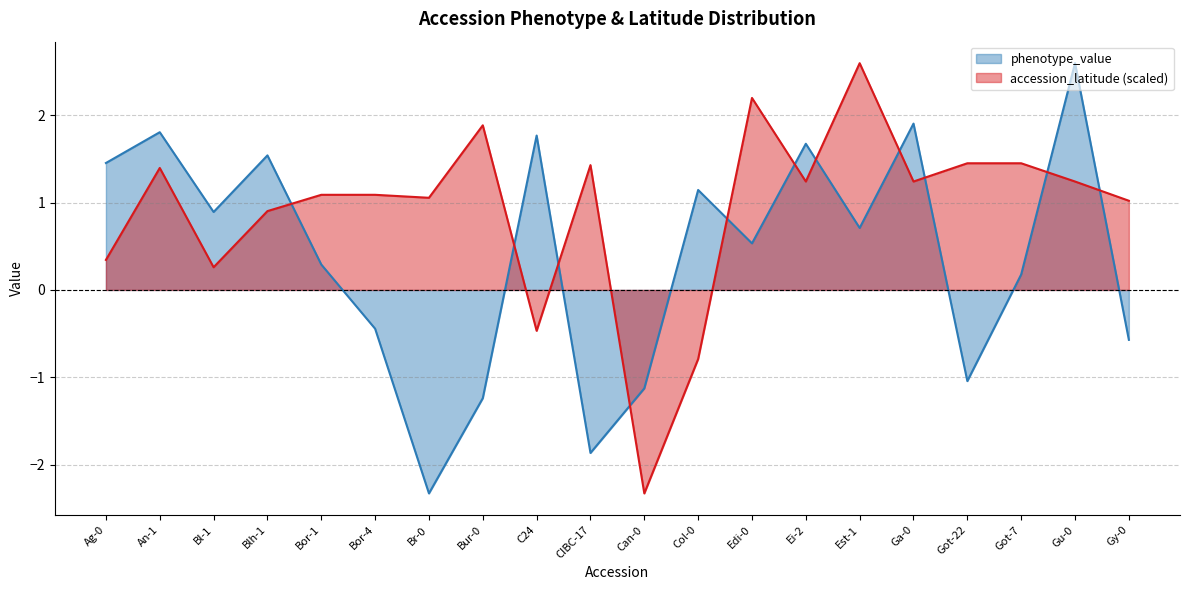

Rank the categories by phenotype_value value from lowest to highest.

Br-0, CIBC-17, Bur-0, Can-0, Got-22, Gy-0, Bor-4, Got-7, Bor-1, Edi-0, Est-1, Bl-1, Col-0, Ag-0, Blh-1, Ei-2, C24, An-1, Ga-0, Gu-0